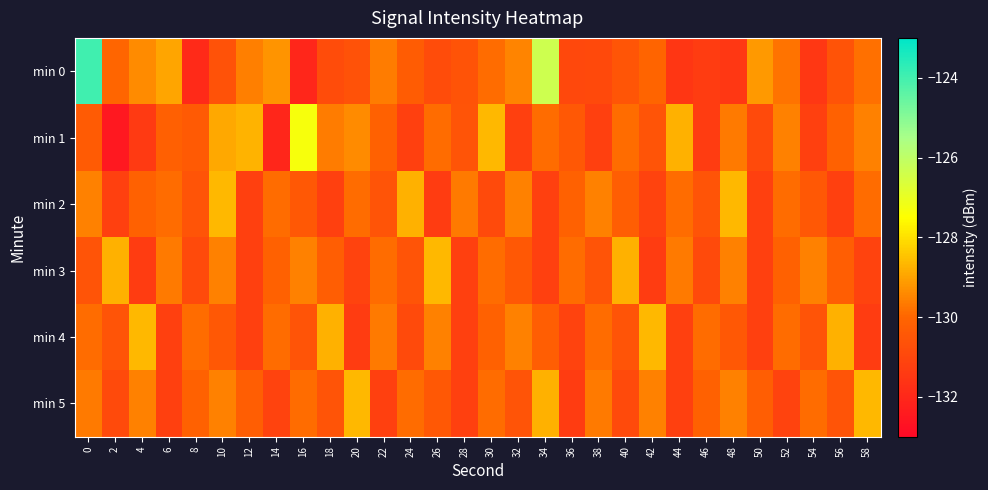

Which series has the widest spread of values?

min 0